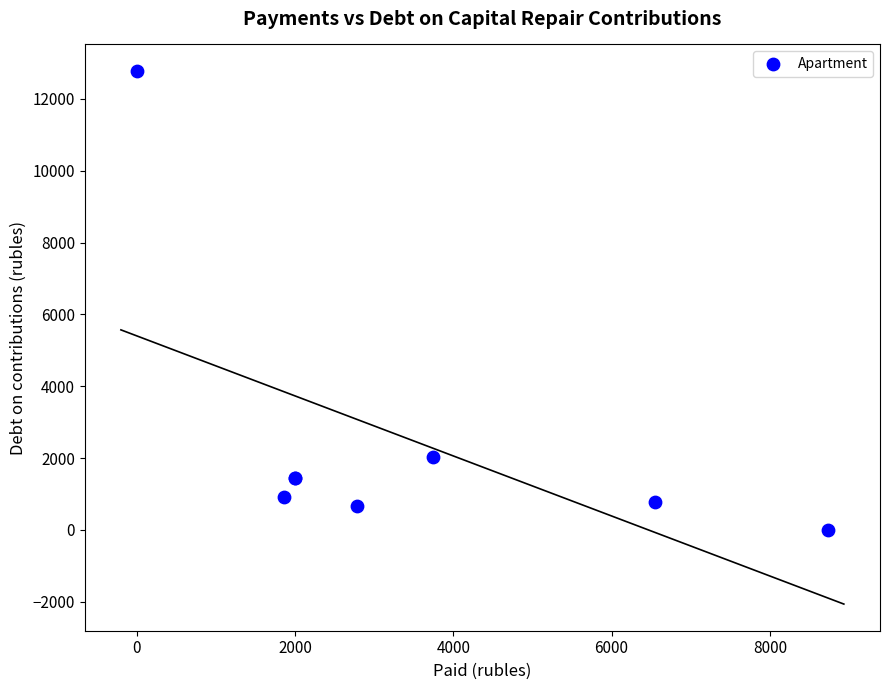

What Y value in the scatter plot is closest to 6387?

2027.0